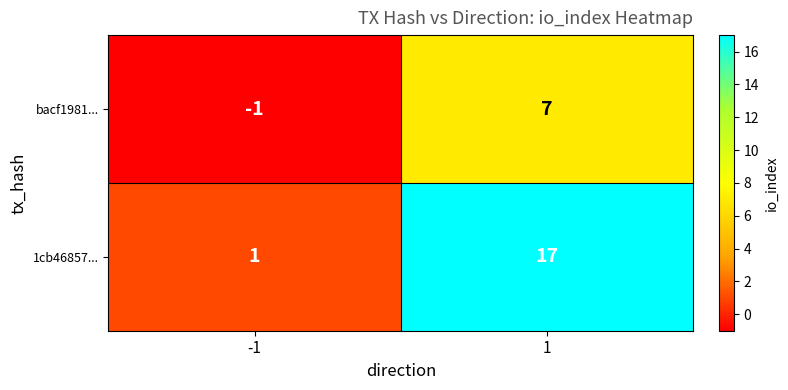

What is the difference between the bacf1981... values at -1 and 1?

8